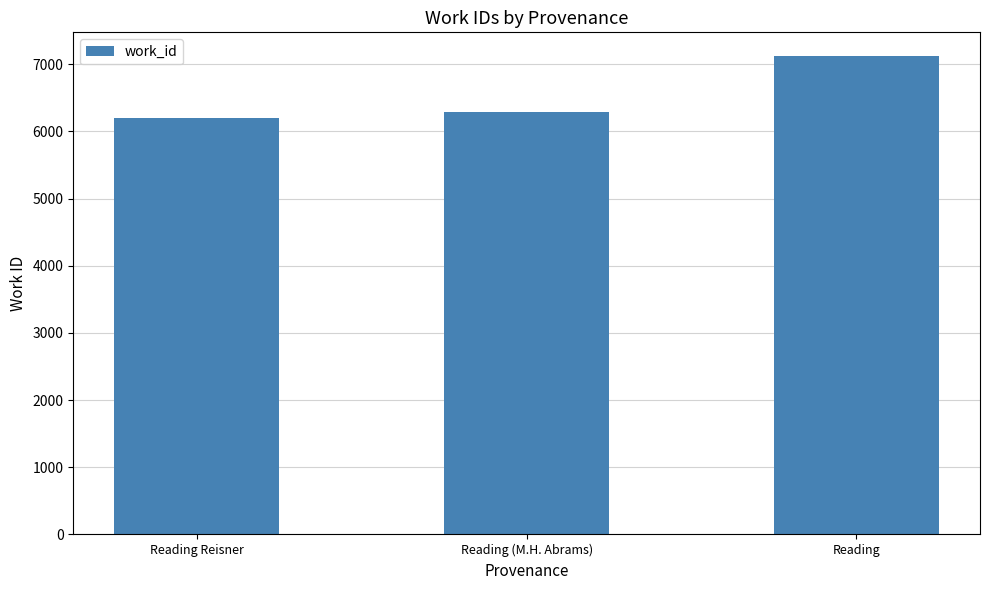

What is the label of the 3rd bar from the right?

Reading Reisner